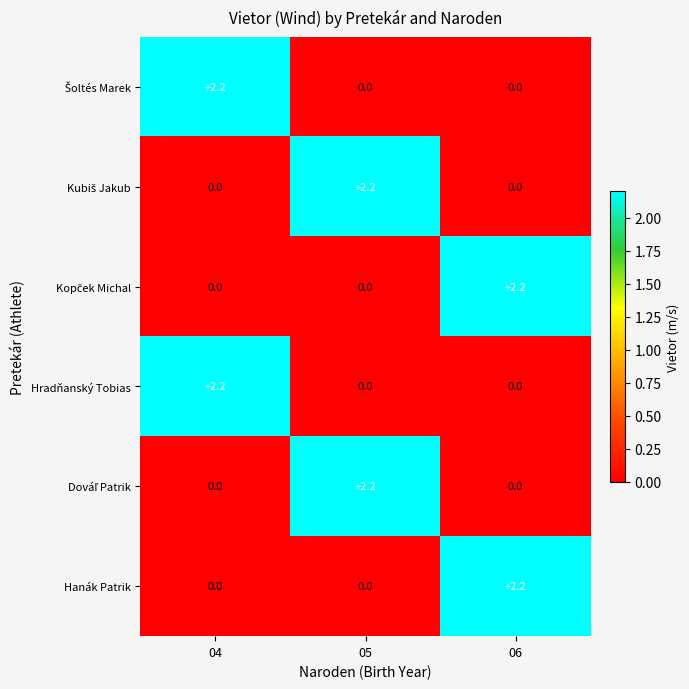

What is the greatest value displayed?

2.2